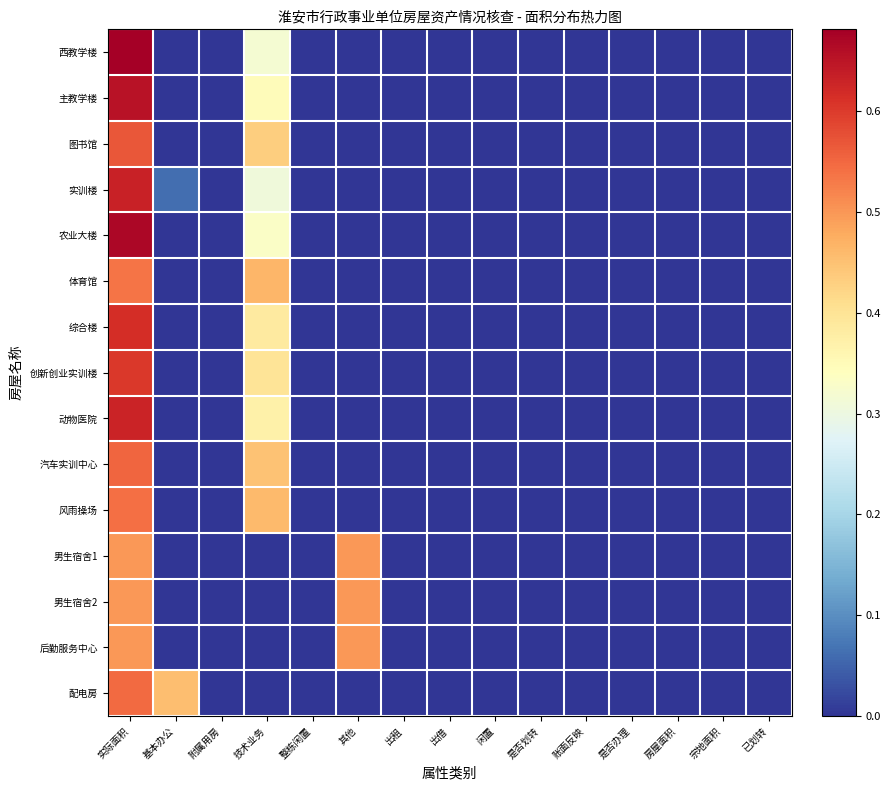

Reading left to right, what are all the values shown in this chart?

西教学楼: 实际面积=0.7	基本办公=0.0	附属用房=0.0	技术业务=0.3	整栋闲置=0.0	其他=0.0	出租=0.0	出借=0.0	闲置=0.0	是否划转=0.0	账面反映=0.0	是否办理=0.0	房屋面积=0.0	宗地面积=0.0	已划转=0.0
主教学楼: 实际面积=0.7	基本办公=0.0	附属用房=0.0	技术业务=0.3	整栋闲置=0.0	其他=0.0	出租=0.0	出借=0.0	闲置=0.0	是否划转=0.0	账面反映=0.0	是否办理=0.0	房屋面积=0.0	宗地面积=0.0	已划转=0.0
图书馆: 实际面积=0.6	基本办公=0.0	附属用房=0.0	技术业务=0.4	整栋闲置=0.0	其他=0.0	出租=0.0	出借=0.0	闲置=0.0	是否划转=0.0	账面反映=0.0	是否办理=0.0	房屋面积=0.0	宗地面积=0.0	已划转=0.0
实训楼: 实际面积=0.6	基本办公=0.1	附属用房=0.0	技术业务=0.3	整栋闲置=0.0	其他=0.0	出租=0.0	出借=0.0	闲置=0.0	是否划转=0.0	账面反映=0.0	是否办理=0.0	房屋面积=0.0	宗地面积=0.0	已划转=0.0
农业大楼: 实际面积=0.7	基本办公=0.0	附属用房=0.0	技术业务=0.3	整栋闲置=0.0	其他=0.0	出租=0.0	出借=0.0	闲置=0.0	是否划转=0.0	账面反映=0.0	是否办理=0.0	房屋面积=0.0	宗地面积=0.0	已划转=0.0
体育馆: 实际面积=0.5	基本办公=0.0	附属用房=0.0	技术业务=0.5	整栋闲置=0.0	其他=0.0	出租=0.0	出借=0.0	闲置=0.0	是否划转=0.0	账面反映=0.0	是否办理=0.0	房屋面积=0.0	宗地面积=0.0	已划转=0.0
综合楼: 实际面积=0.6	基本办公=0.0	附属用房=0.0	技术业务=0.4	整栋闲置=0.0	其他=0.0	出租=0.0	出借=0.0	闲置=0.0	是否划转=0.0	账面反映=0.0	是否办理=0.0	房屋面积=0.0	宗地面积=0.0	已划转=0.0
创新创业实训楼: 实际面积=0.6	基本办公=0.0	附属用房=0.0	技术业务=0.4	整栋闲置=0.0	其他=0.0	出租=0.0	出借=0.0	闲置=0.0	是否划转=0.0	账面反映=0.0	是否办理=0.0	房屋面积=0.0	宗地面积=0.0	已划转=0.0
动物医院: 实际面积=0.6	基本办公=0.0	附属用房=0.0	技术业务=0.4	整栋闲置=0.0	其他=0.0	出租=0.0	出借=0.0	闲置=0.0	是否划转=0.0	账面反映=0.0	是否办理=0.0	房屋面积=0.0	宗地面积=0.0	已划转=0.0
汽车实训中心: 实际面积=0.6	基本办公=0.0	附属用房=0.0	技术业务=0.4	整栋闲置=0.0	其他=0.0	出租=0.0	出借=0.0	闲置=0.0	是否划转=0.0	账面反映=0.0	是否办理=0.0	房屋面积=0.0	宗地面积=0.0	已划转=0.0
风雨操场: 实际面积=0.5	基本办公=0.0	附属用房=0.0	技术业务=0.5	整栋闲置=0.0	其他=0.0	出租=0.0	出借=0.0	闲置=0.0	是否划转=0.0	账面反映=0.0	是否办理=0.0	房屋面积=0.0	宗地面积=0.0	已划转=0.0
男生宿舍1: 实际面积=0.5	基本办公=0.0	附属用房=0.0	技术业务=0.0	整栋闲置=0.0	其他=0.5	出租=0.0	出借=0.0	闲置=0.0	是否划转=0.0	账面反映=0.0	是否办理=0.0	房屋面积=0.0	宗地面积=0.0	已划转=0.0
男生宿舍2: 实际面积=0.5	基本办公=0.0	附属用房=0.0	技术业务=0.0	整栋闲置=0.0	其他=0.5	出租=0.0	出借=0.0	闲置=0.0	是否划转=0.0	账面反映=0.0	是否办理=0.0	房屋面积=0.0	宗地面积=0.0	已划转=0.0
后勤服务中心: 实际面积=0.5	基本办公=0.0	附属用房=0.0	技术业务=0.0	整栋闲置=0.0	其他=0.5	出租=0.0	出借=0.0	闲置=0.0	是否划转=0.0	账面反映=0.0	是否办理=0.0	房屋面积=0.0	宗地面积=0.0	已划转=0.0
配电房: 实际面积=0.5	基本办公=0.5	附属用房=0.0	技术业务=0.0	整栋闲置=0.0	其他=0.0	出租=0.0	出借=0.0	闲置=0.0	是否划转=0.0	账面反映=0.0	是否办理=0.0	房屋面积=0.0	宗地面积=0.0	已划转=0.0